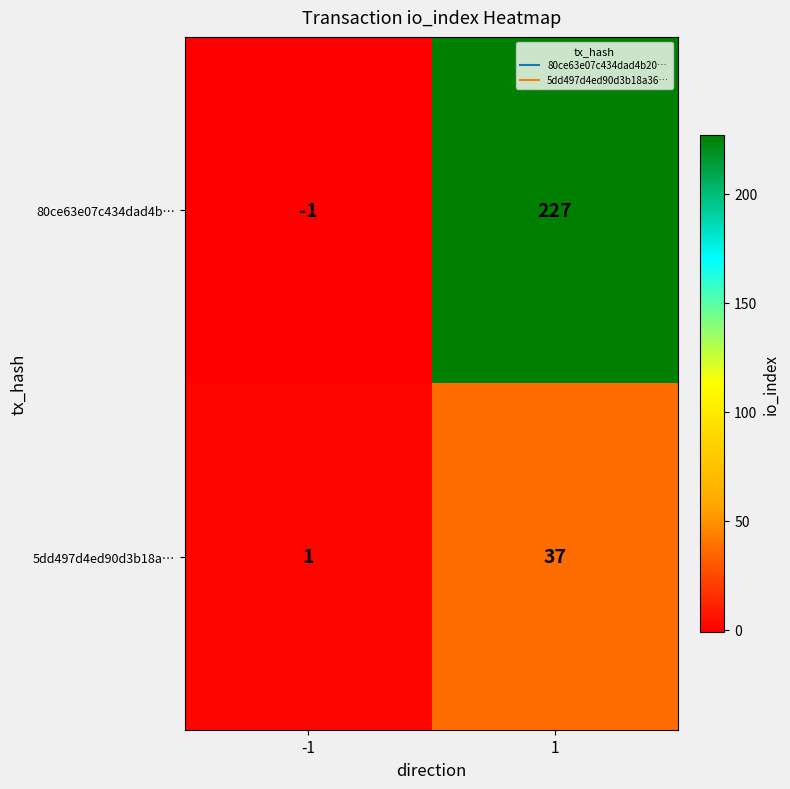

Which series has the largest total across all categories?

80ce63e07c434dad4b…